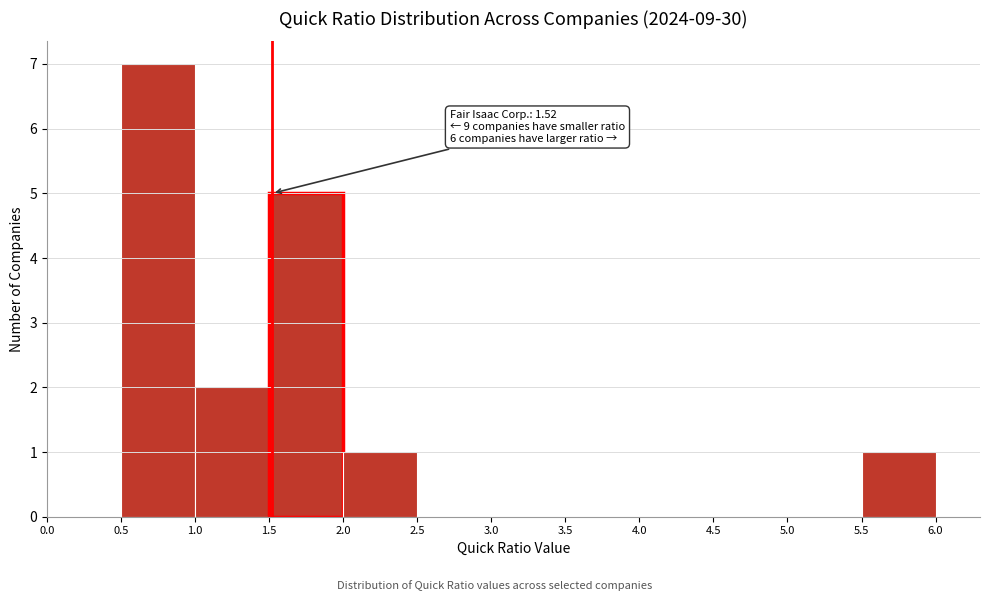

Over which range of the x-axis is the bar tallest?

0.5 to 1.0